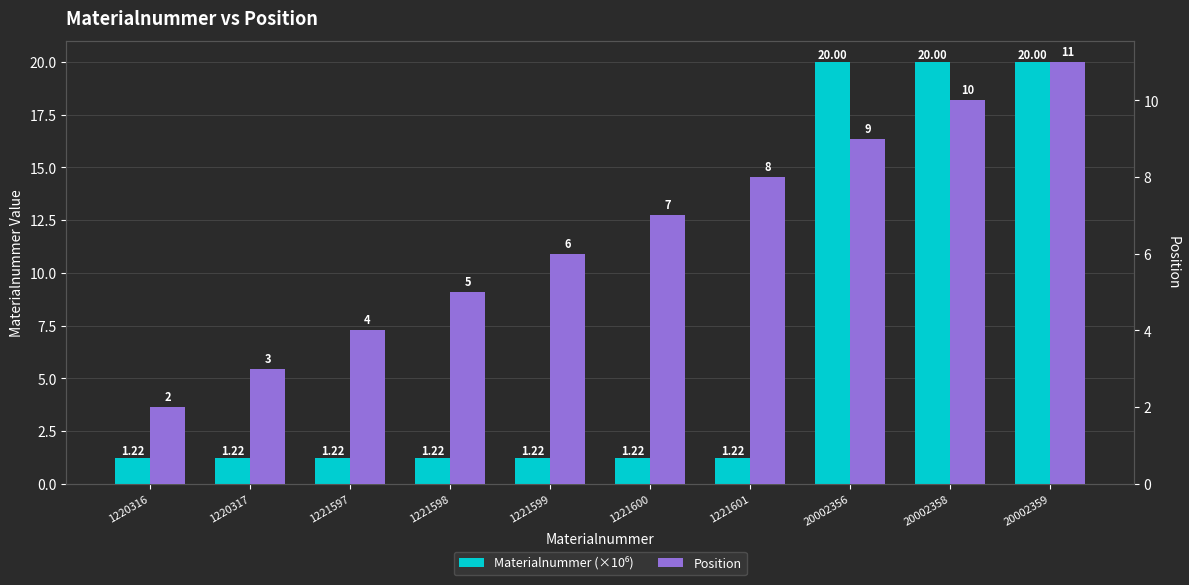

How many bars are there in total?

20